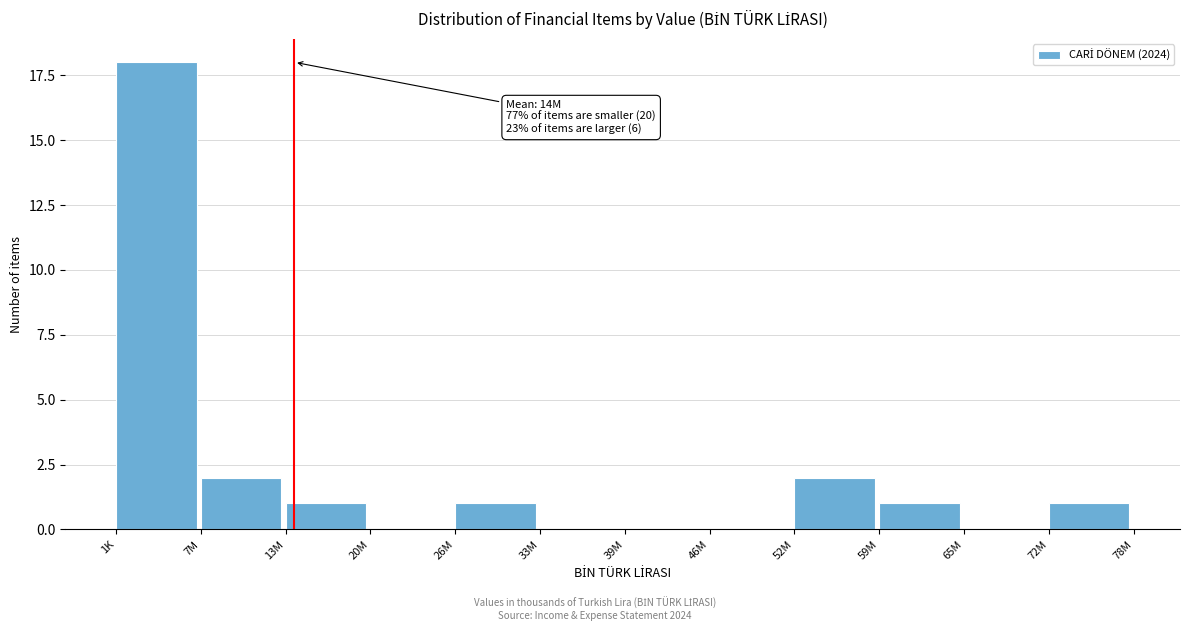

Reading right to left, list all the values displayed in this chart.

72M=1	65M=0	59M=1	52M=2	46M=0	39M=0	33M=0	26M=1	20M=0	13M=1	7M=2	1K=18